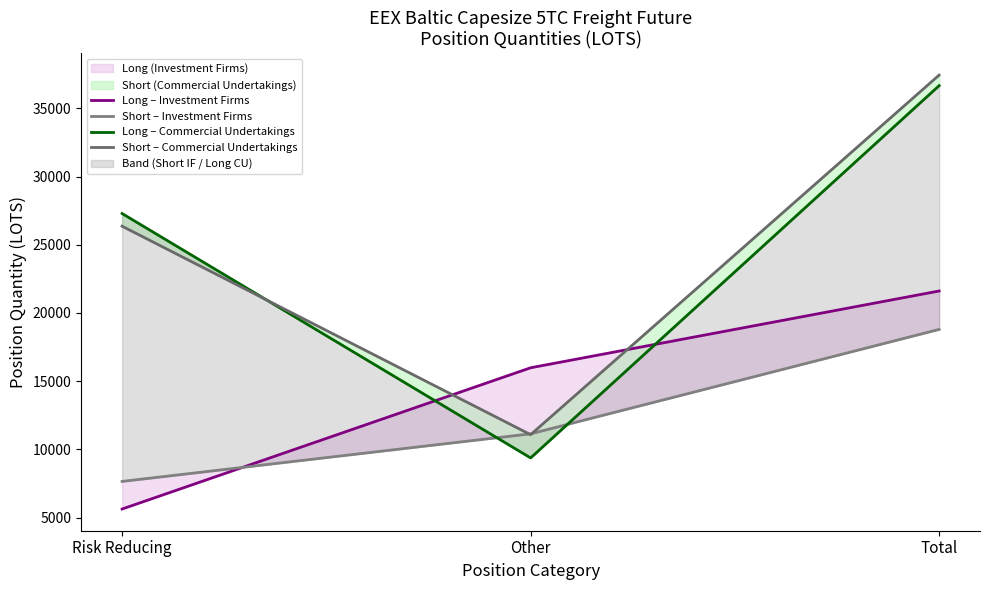

What is the highest value of the Long – Investment Firms series?

21610.8